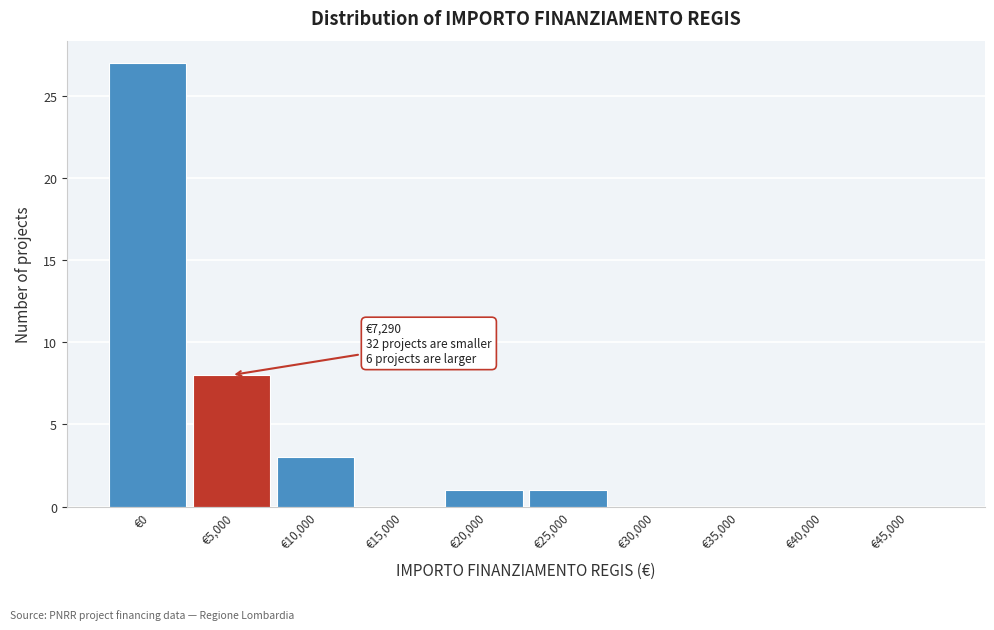

Reading left to right, what are all the values shown in this chart?

€0=27	€5,000=8	€10,000=3	€15,000=0	€20,000=1	€25,000=1	€30,000=0	€35,000=0	€40,000=0	€45,000=0